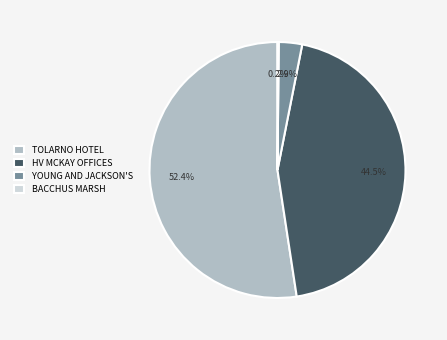

Approximately how many times larger is the value at TOLARNO HOTEL compared to HV MCKAY OFFICES?

1.2